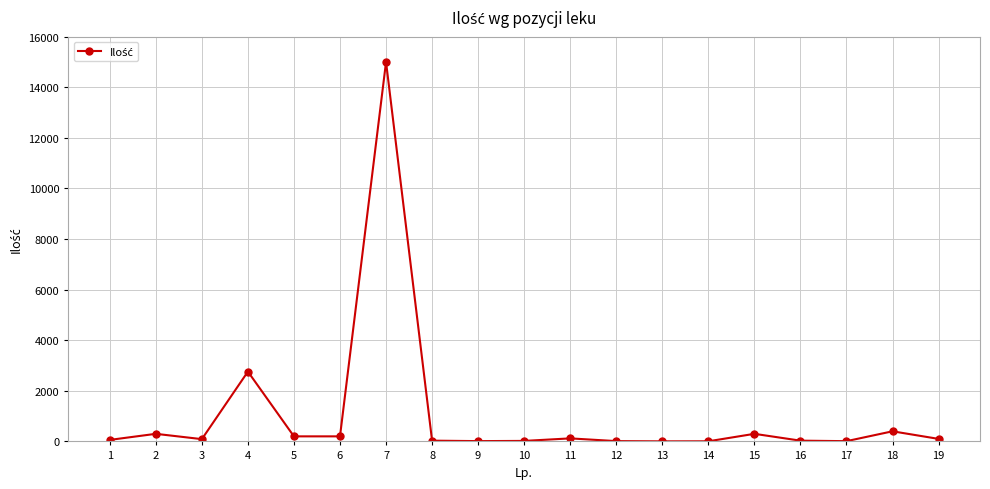

How many values are below 90?

9